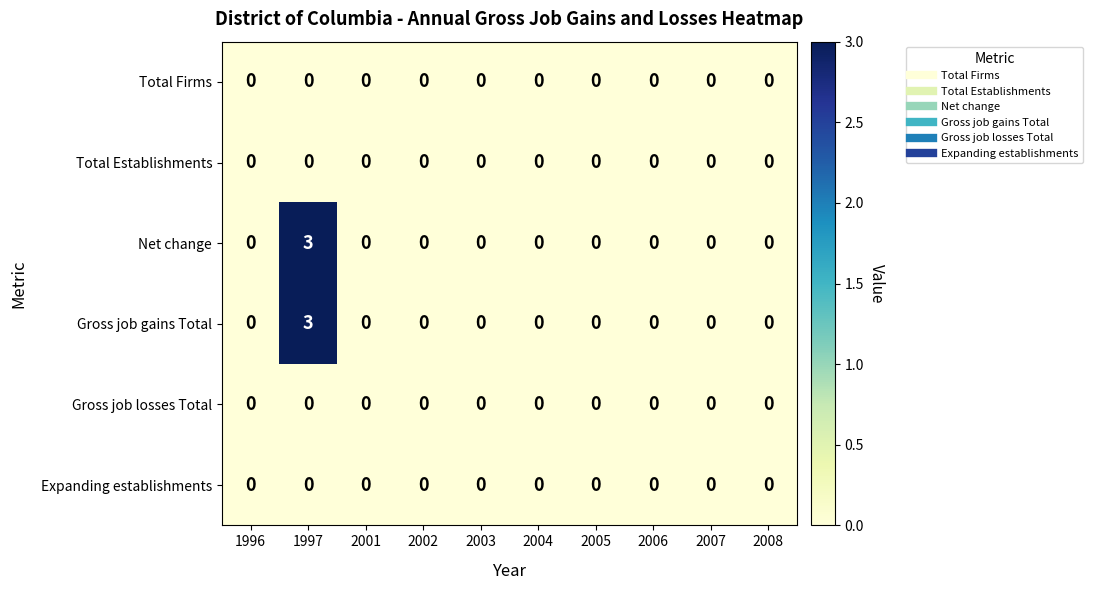

What is the greatest value displayed?

3